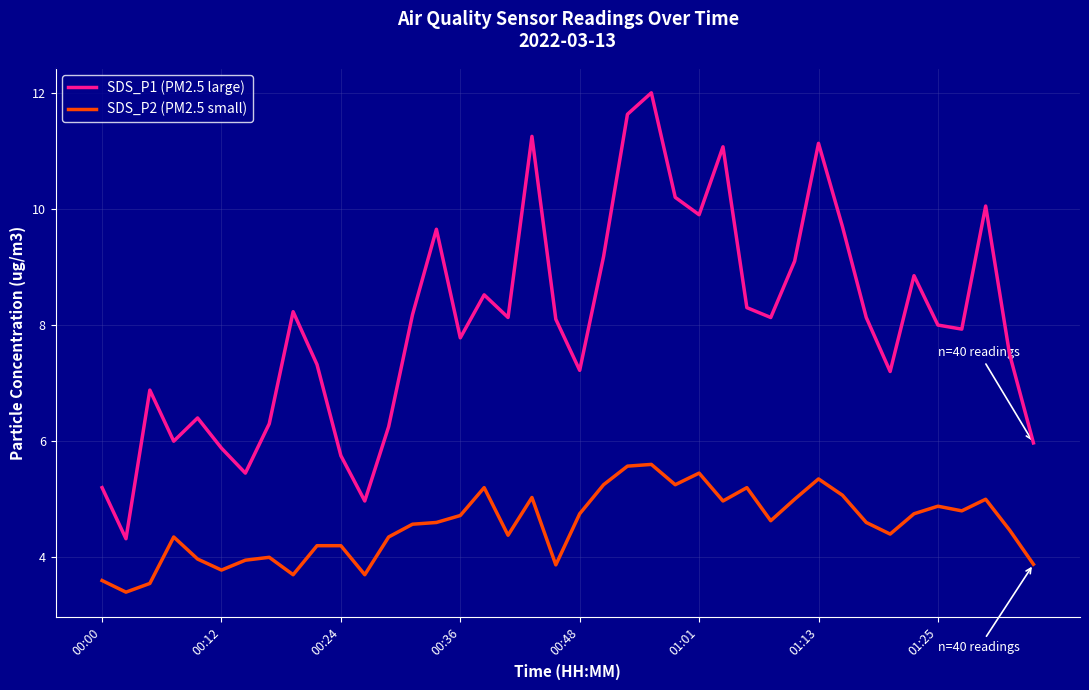

True or false: SDS_P1 (PM2.5 large) and SDS_P2 (PM2.5 small) cross at least once.

False